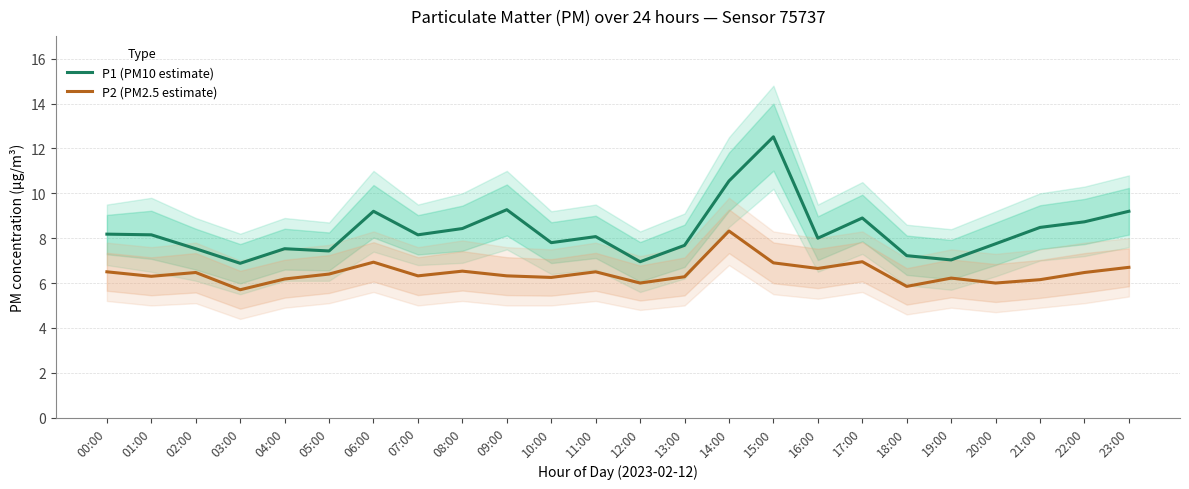

What is the difference between the P2 (PM2.5 estimate) values at 15:00 and 07:00?

0.6